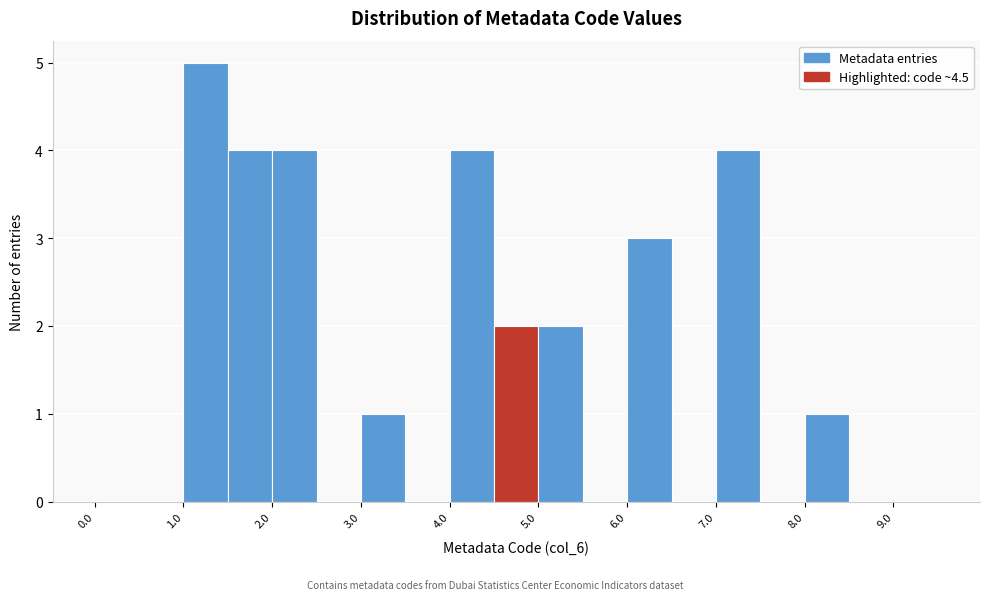

Reading left to right, list every bar in this chart as the range it spans on the x-axis followed by its height. The values are not printed on the chart, so give them approximately, as read against the axis.

0.0 to 0.5: 0
0.5 to 1.0: 0
1.0 to 1.5: 5
1.5 to 2.0: 4
2.0 to 2.5: 4
2.5 to 3.0: 0
3.0 to 3.5: 1
3.5 to 4.0: 0
4.0 to 4.5: 4
4.5 to 5.0: 2
5.0 to 5.5: 2
5.5 to 6.0: 0
6.0 to 6.5: 3
6.5 to 7.0: 0
7.0 to 7.5: 4
7.5 to 8.0: 0
8.0 to 8.5: 1
8.5 to 9.0: 0
9.0 to 9.5: 0